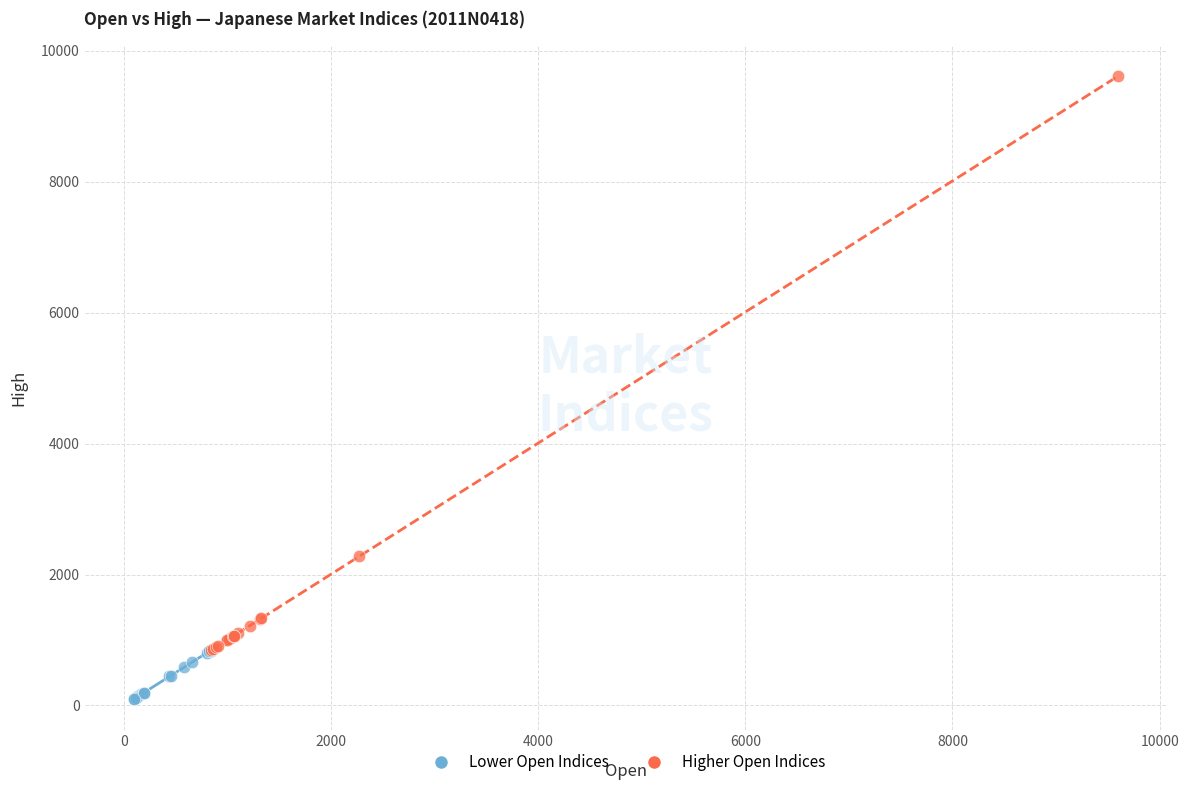

Which series contains the highest Y value?

Higher Open Indices